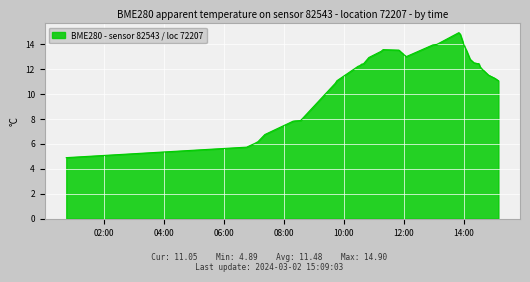

What is the maximum value shown in the chart?

14.9